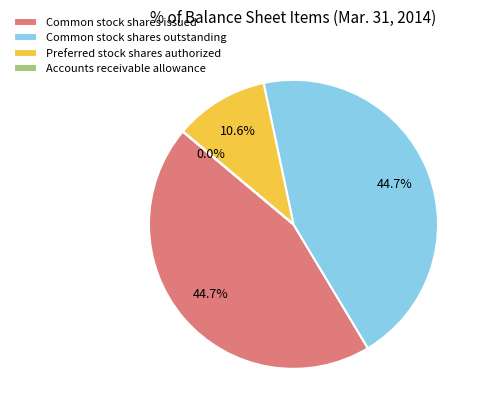

To the nearest percent, what is the average slice percentage?

25%